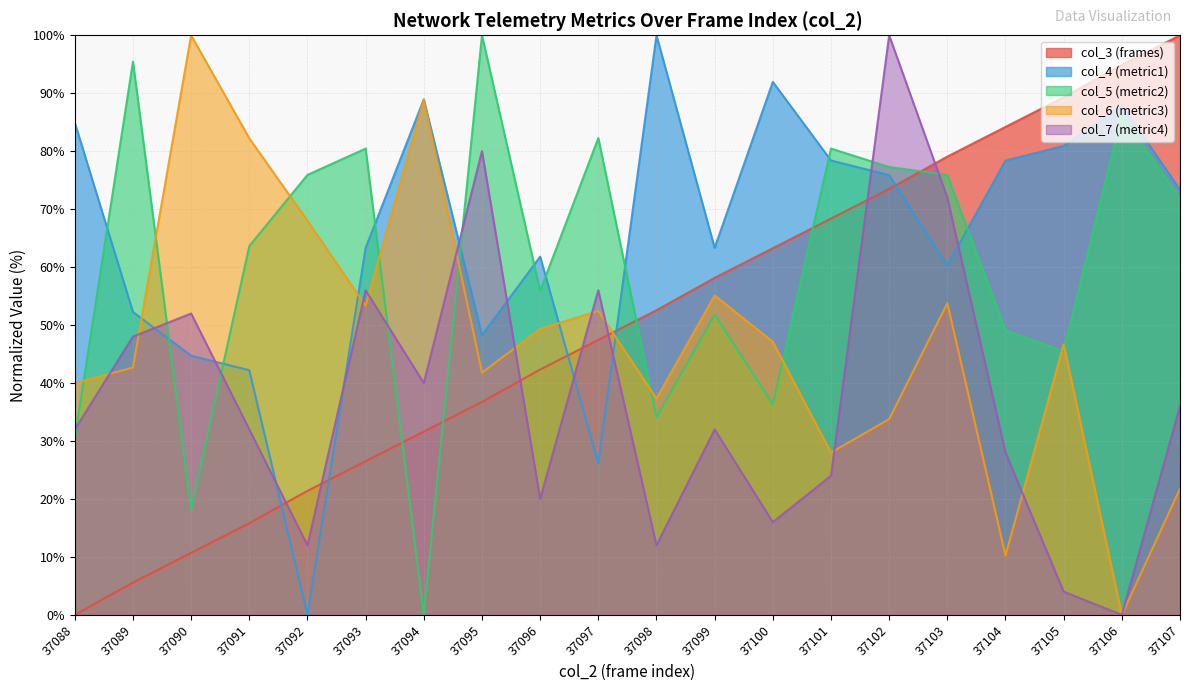

Read the col_7 value at 37091.

32.0